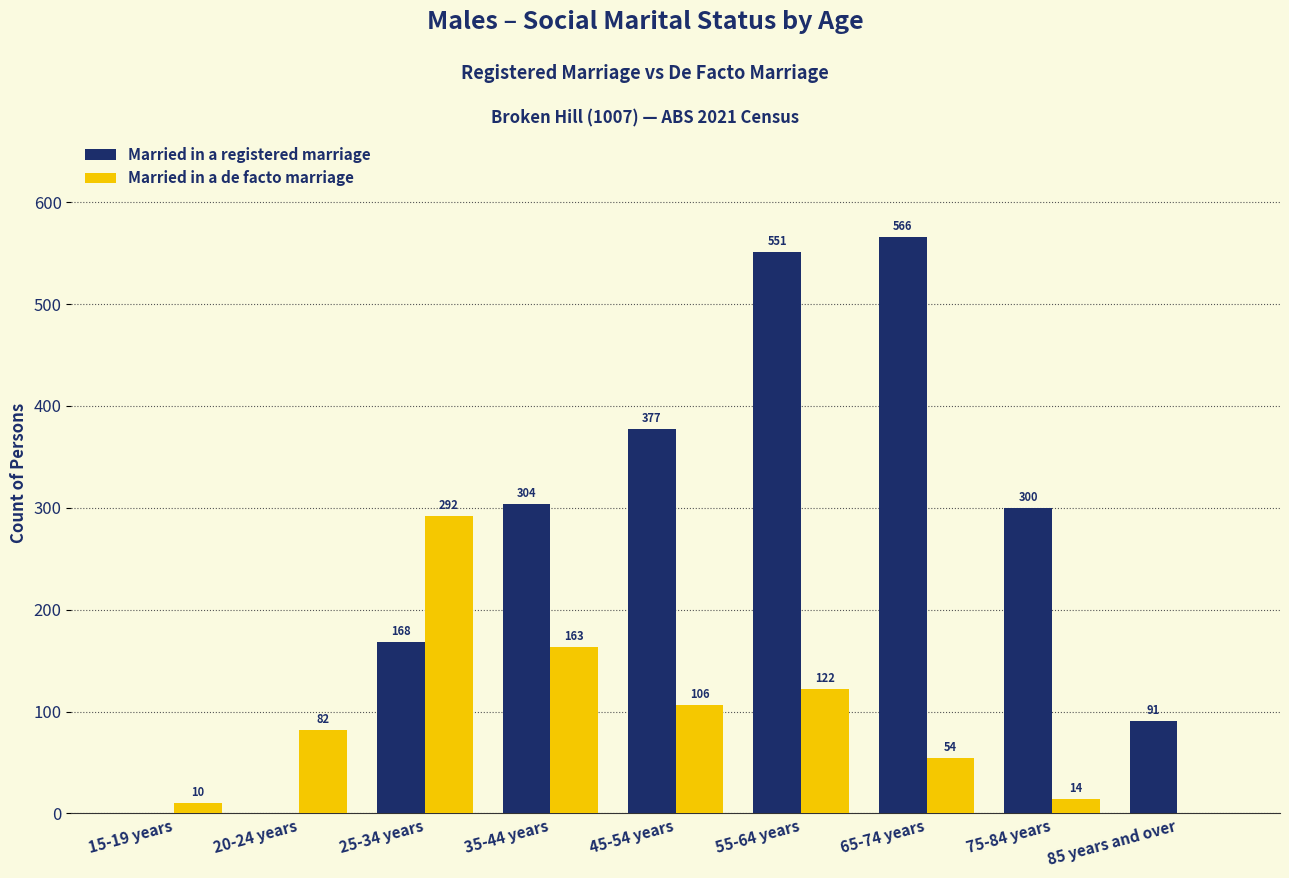

What is the average value of the Married in a registered marriage series?

262